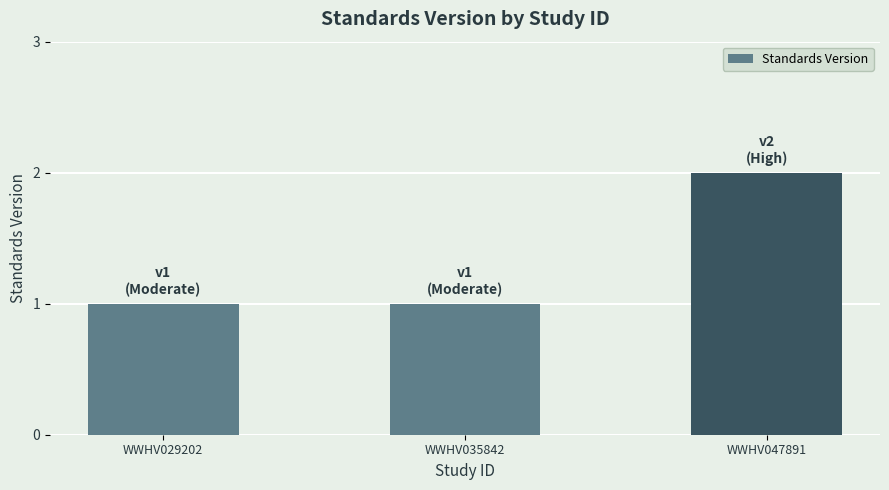

What is the sum of the values at WWHV029202 and WWHV035842?

2